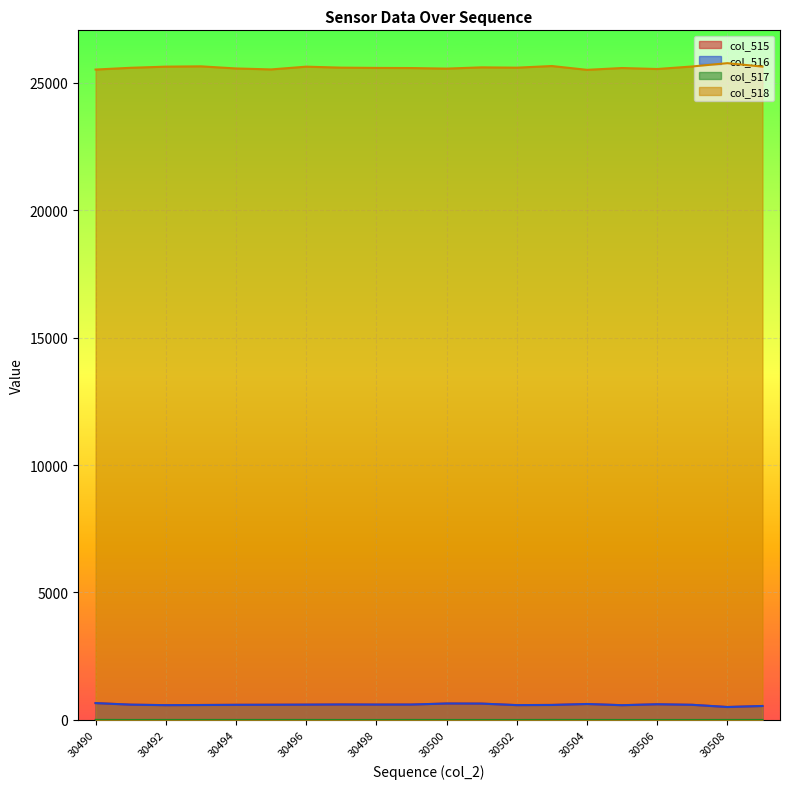

What is the total value across all series at 30491?

26782